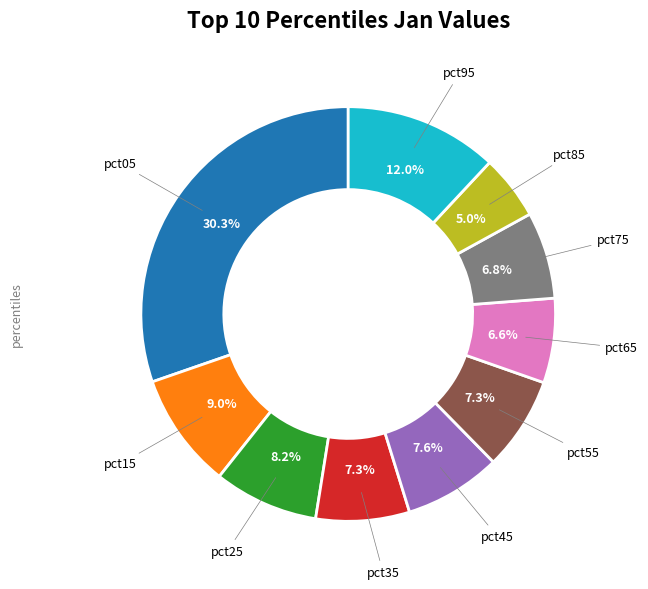

Does any single category account for the majority?

No